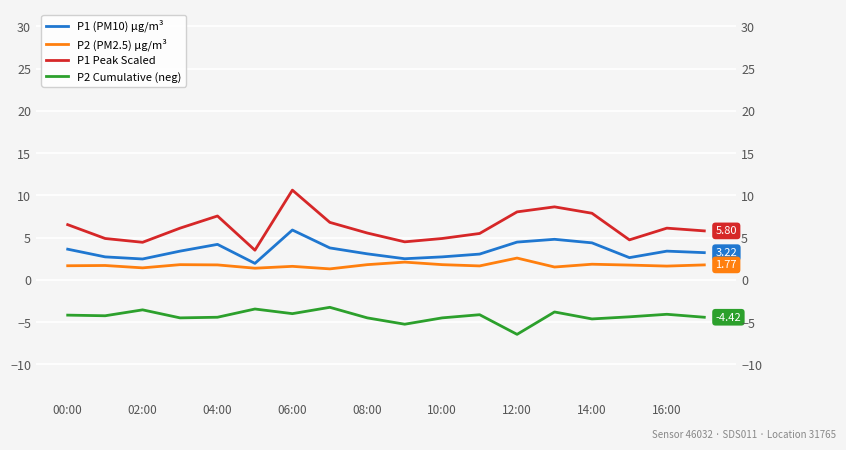

Rank the series by their average value, from lowest to highest.

P2 Cumulative (neg), P2 (PM2.5) μg/m³, P1 (PM10) μg/m³, P1 Peak Scaled